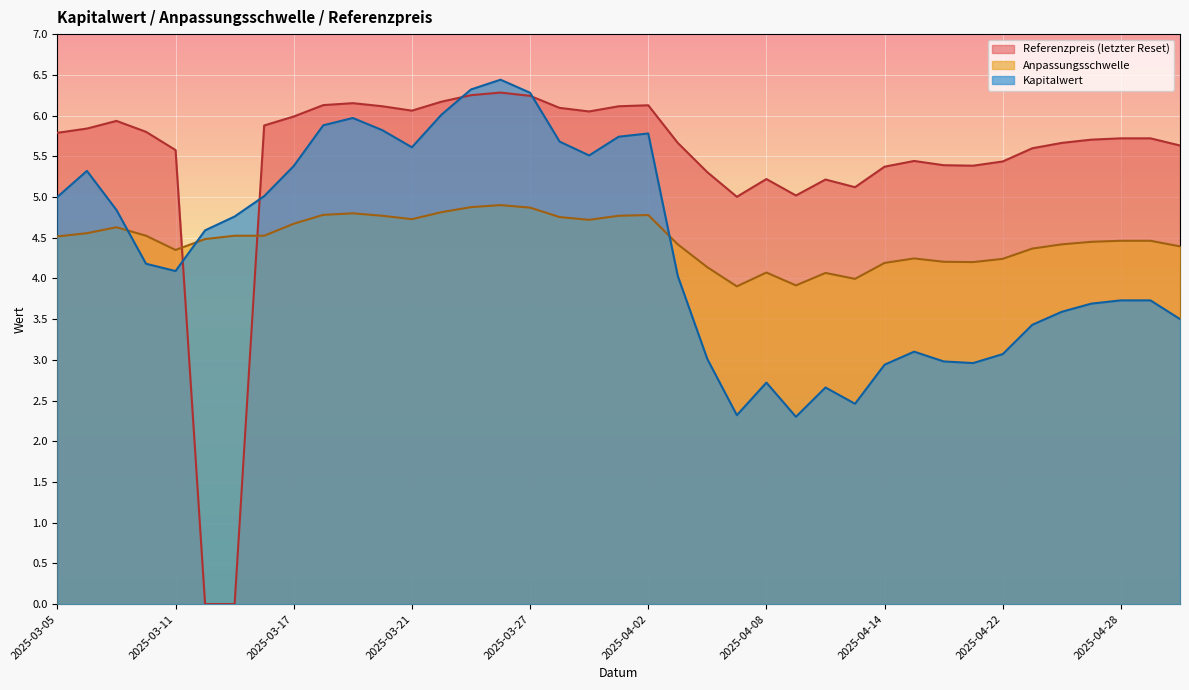

Which series ends up on top after the final intersection of Anpassungsschwelle and Kapitalwert?

Anpassungsschwelle